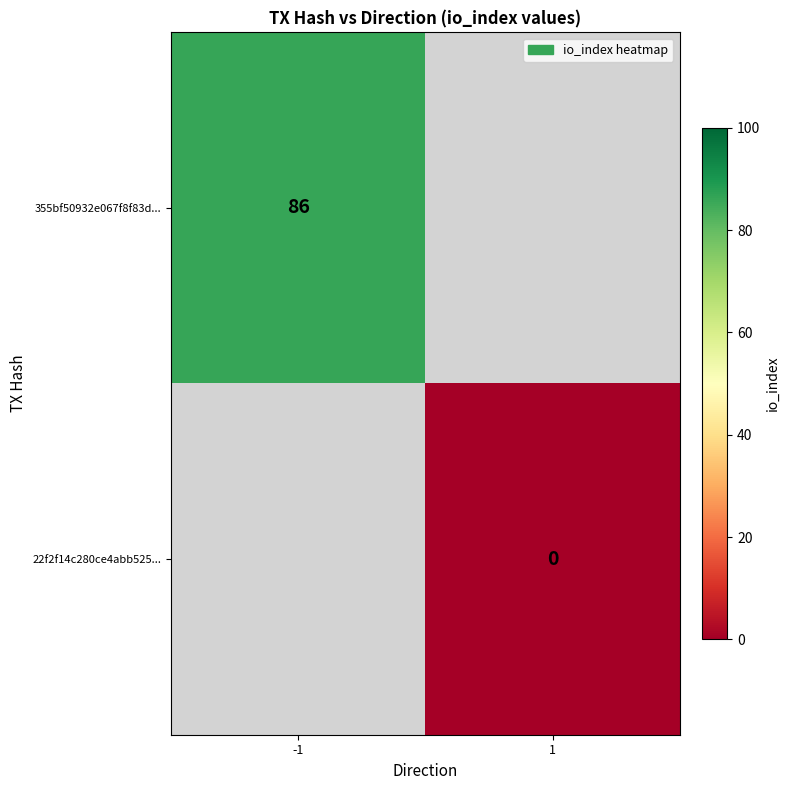

What is the greatest value displayed?

86.0